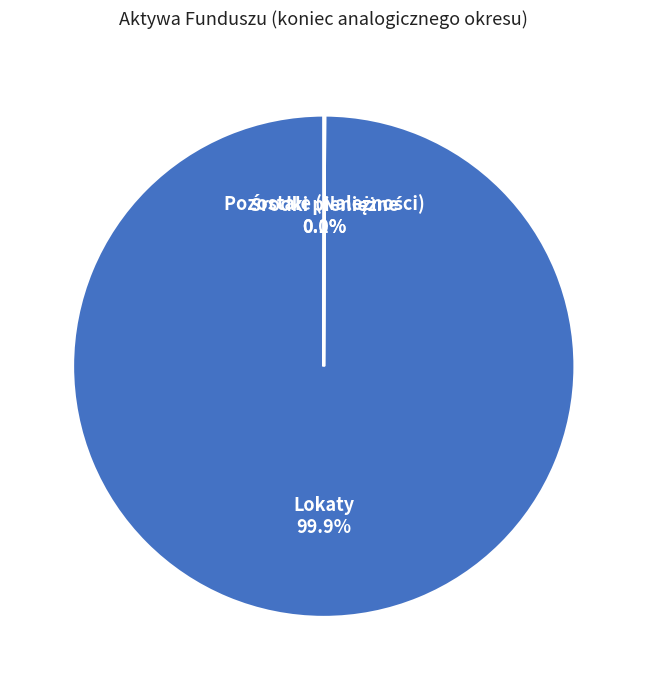

Is it true that Pozostałe (Należności) is 0% of the pie?

True